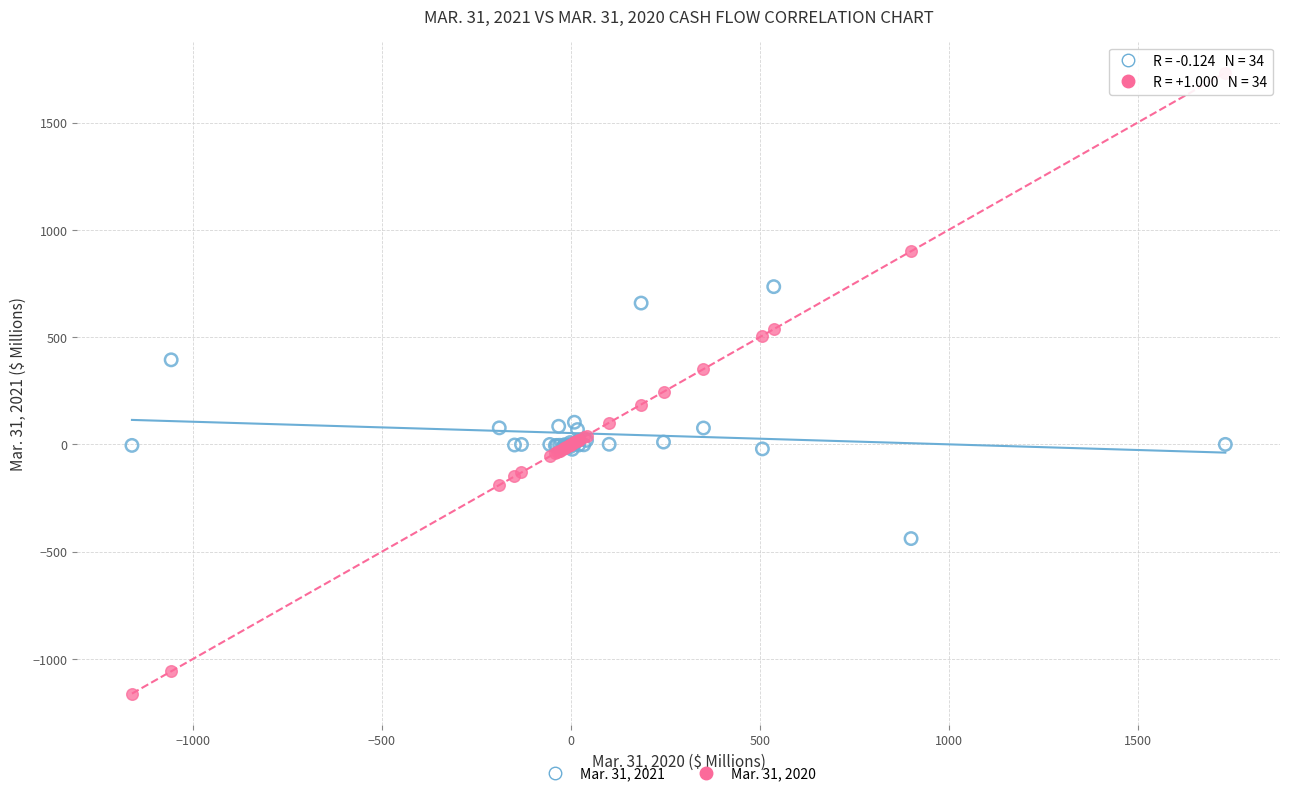

Which series has the widest spread of Y values?

Mar. 31, 2020